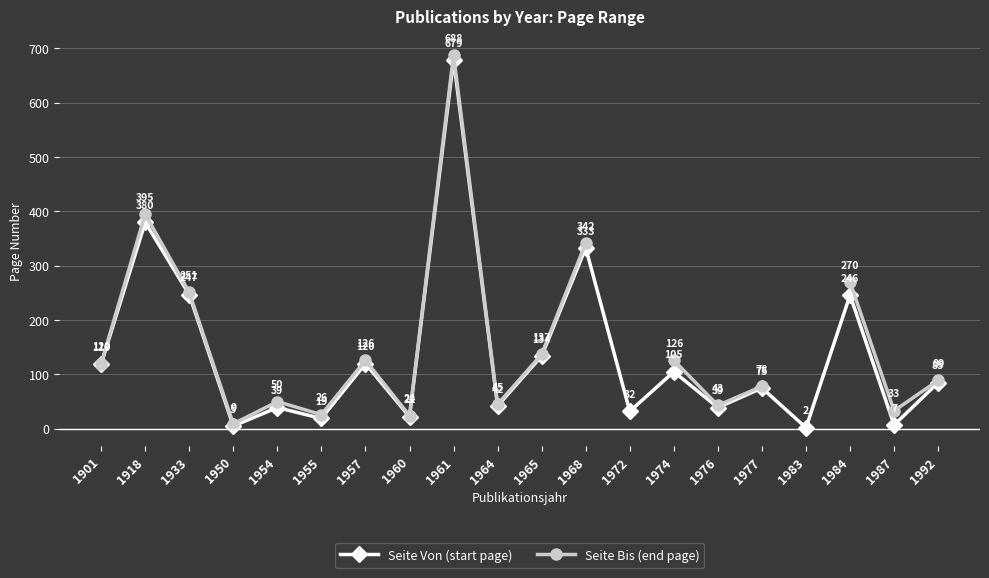

Between 1901 and 1968, which is larger?

1968